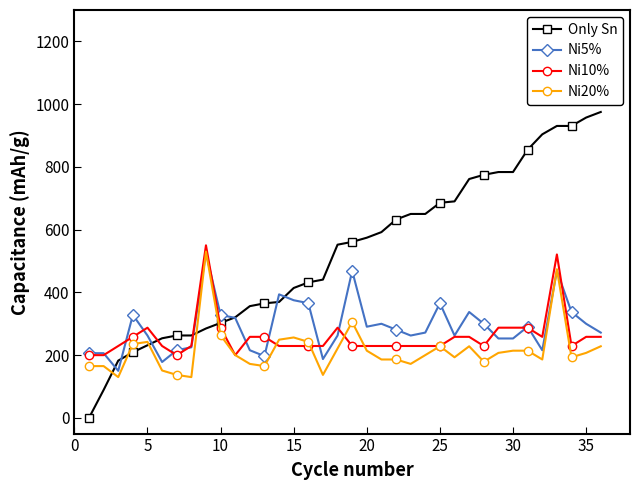

How many categories are shown in the chart?

36